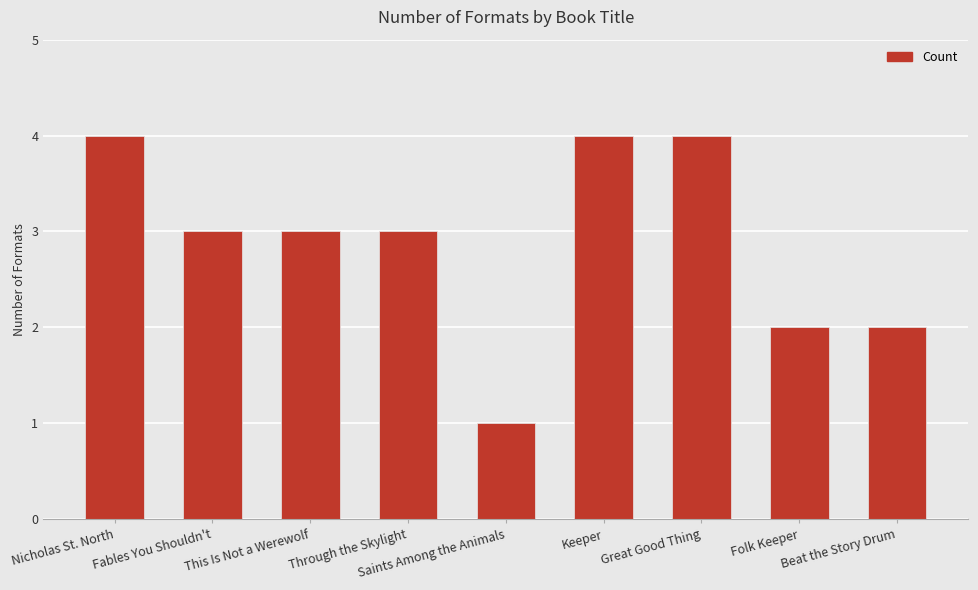

At which label does the data first exceed 3?

Nicholas St. North